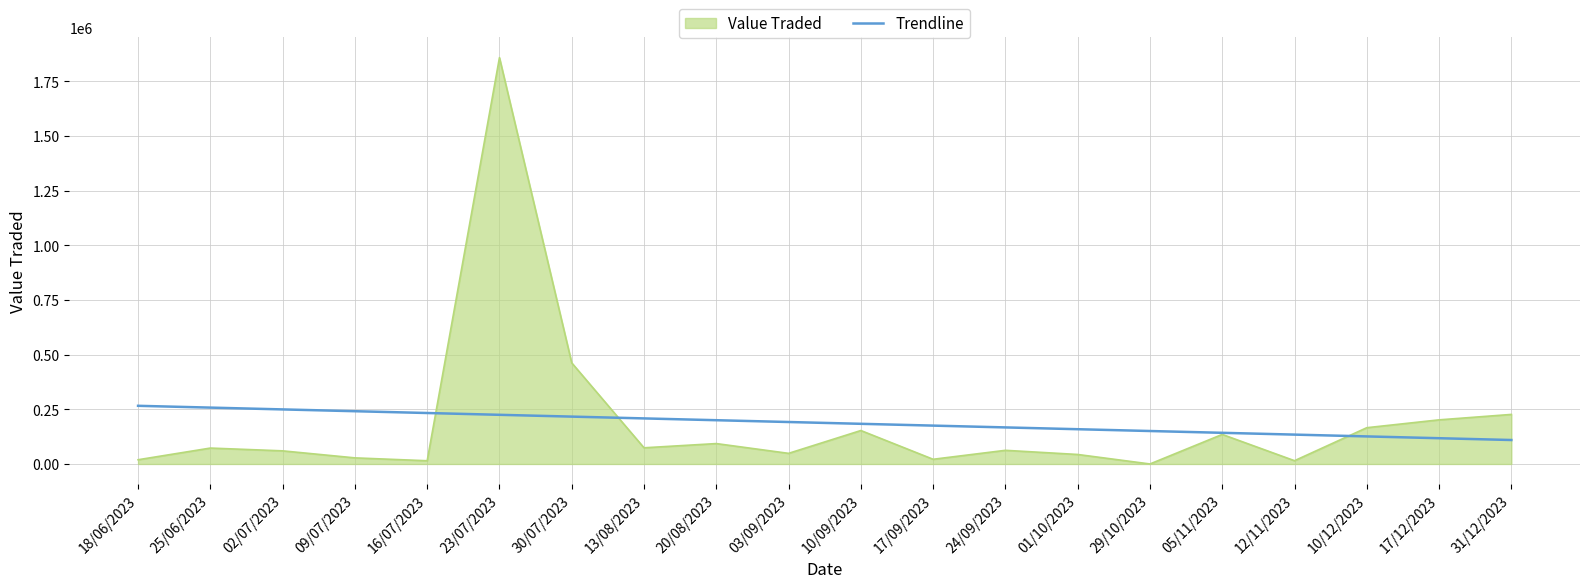

At which label does Value Traded reach its peak?

23/07/2023